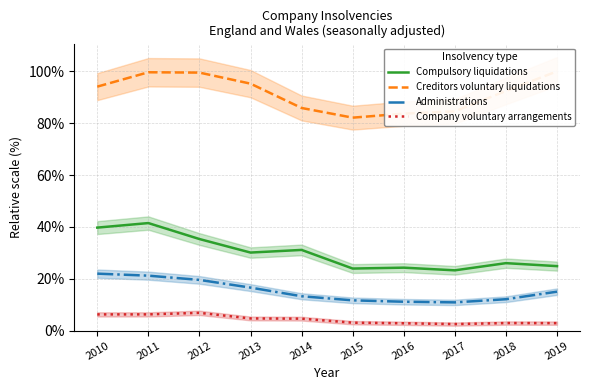

True or false: Creditors voluntary liquidations has a value of 23.4 at 2015.

False